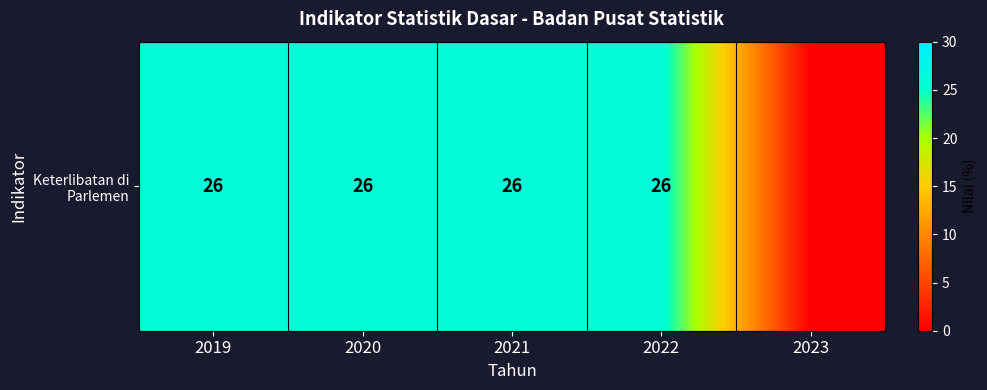

Is it true that the value at 2022 is 37?

False